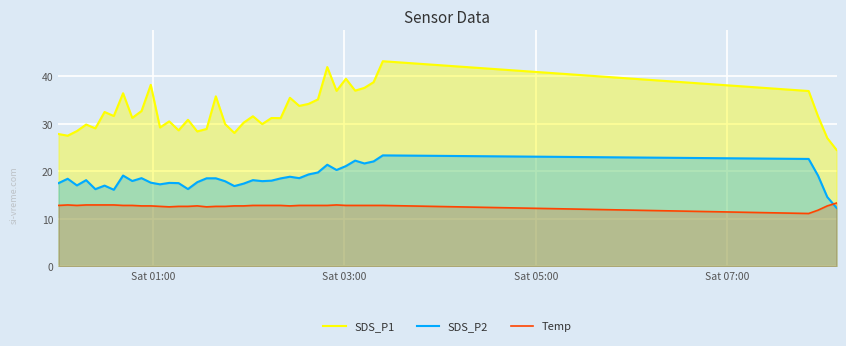

What is the lowest value of the Temp series?

11.1